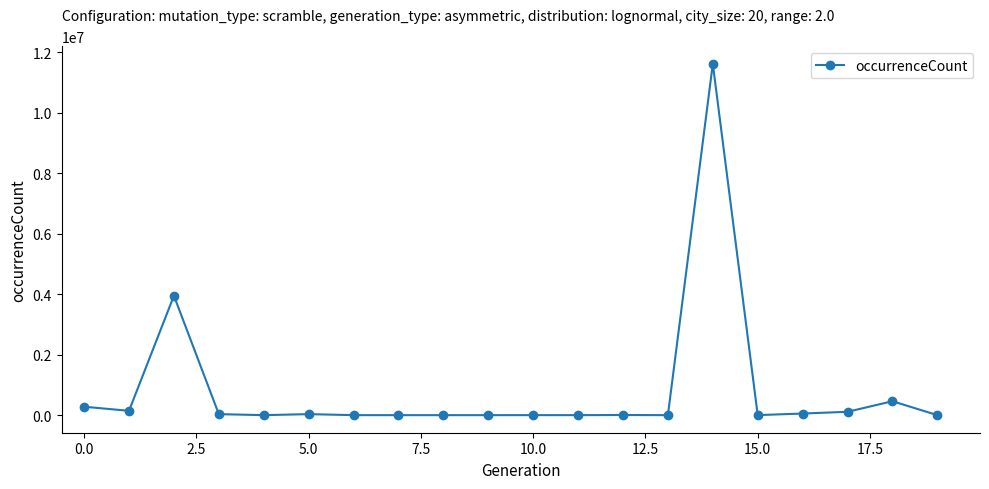

What is the sum of all values?

16684579